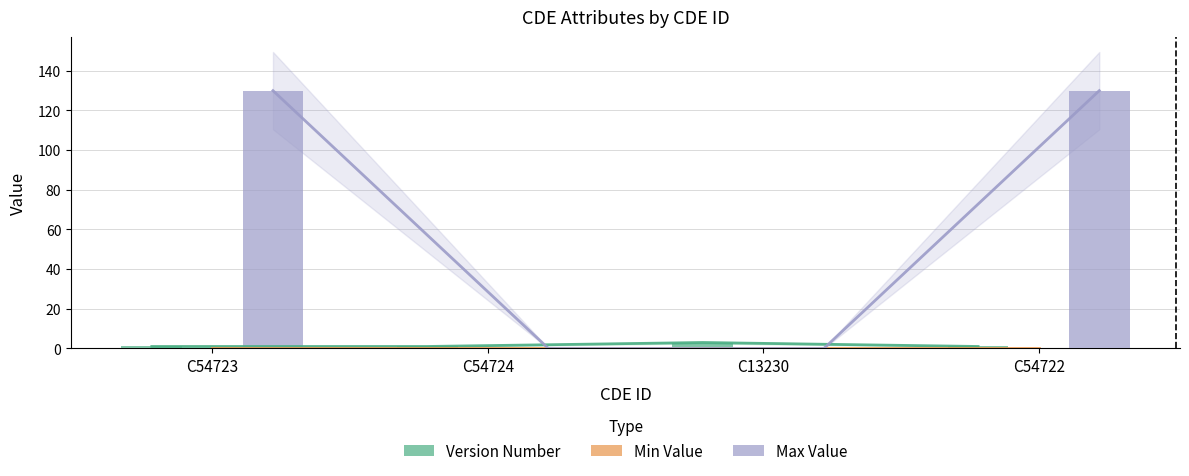

Which has a higher value, C13230 or C54724?

C13230